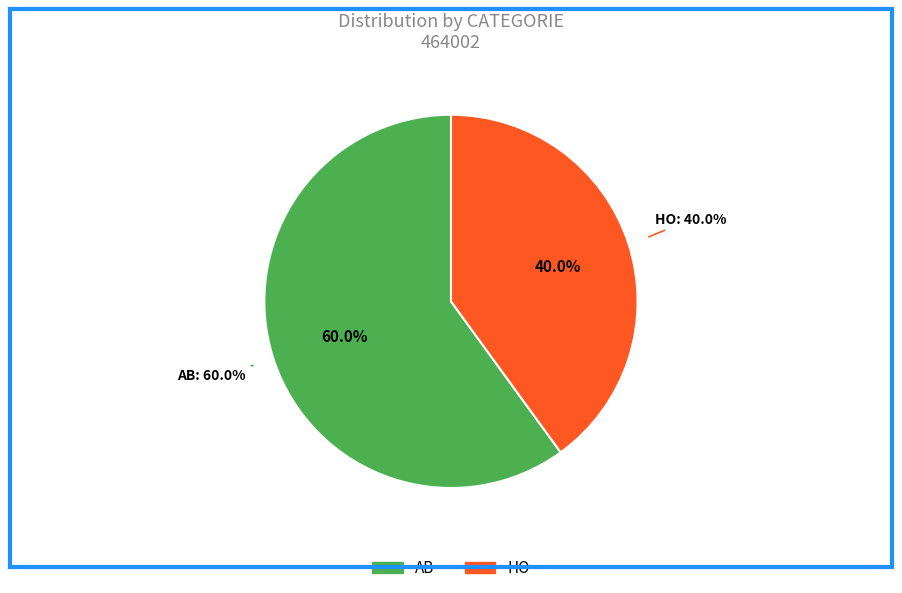

Count the number of slices in the pie.

2